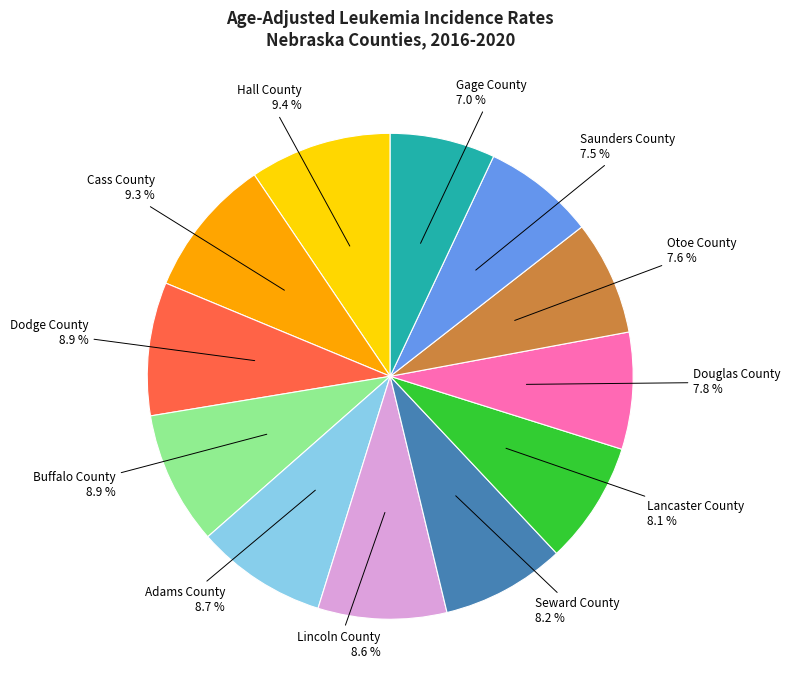

Does any single category account for the majority?

No